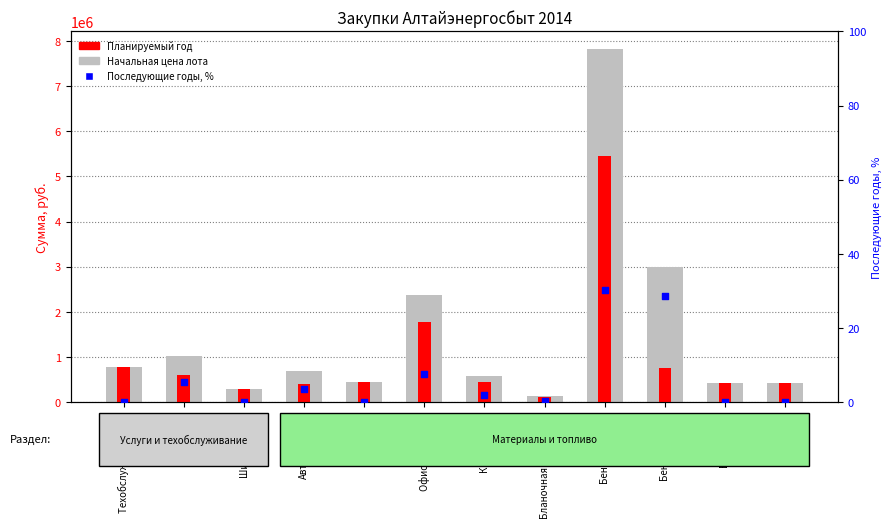

Which series contains the lowest Y value?

Последующие годы, %